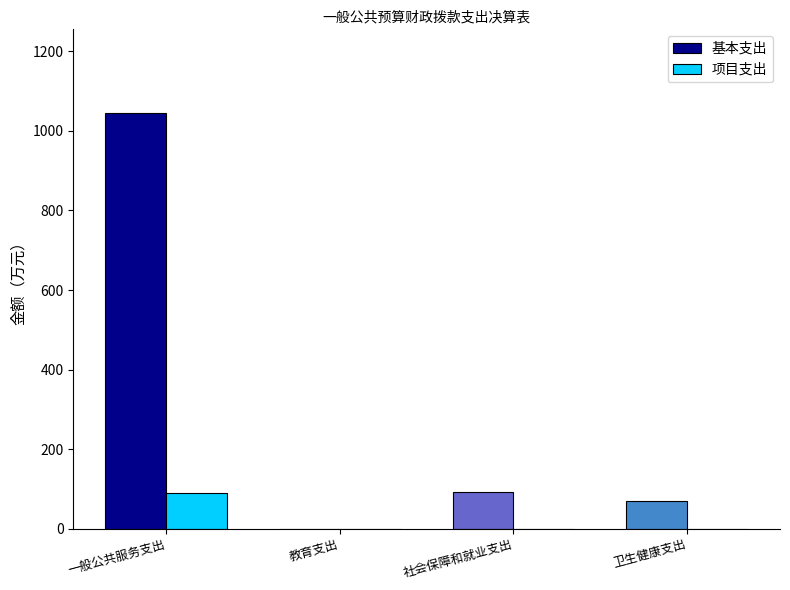

Reading left to right, what are all the values shown in this chart?

基本支出: 一般公共服务支出=1046.3	教育支出=0.2	社会保障和就业支出=93.2	卫生健康支出=70.3
项目支出: 一般公共服务支出=90.6	教育支出=0.0	社会保障和就业支出=0.0	卫生健康支出=0.0